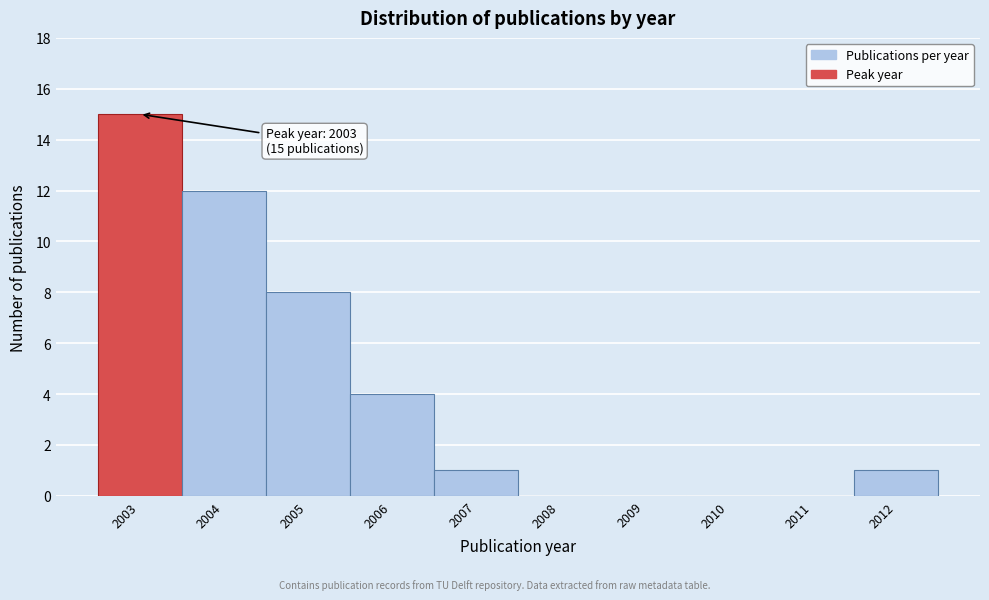

Reading right to left, transcribe all the data shown in this chart.

2012=1	2011=0	2010=0	2009=0	2008=0	2007=1	2006=4	2005=8	2004=12	2003=15